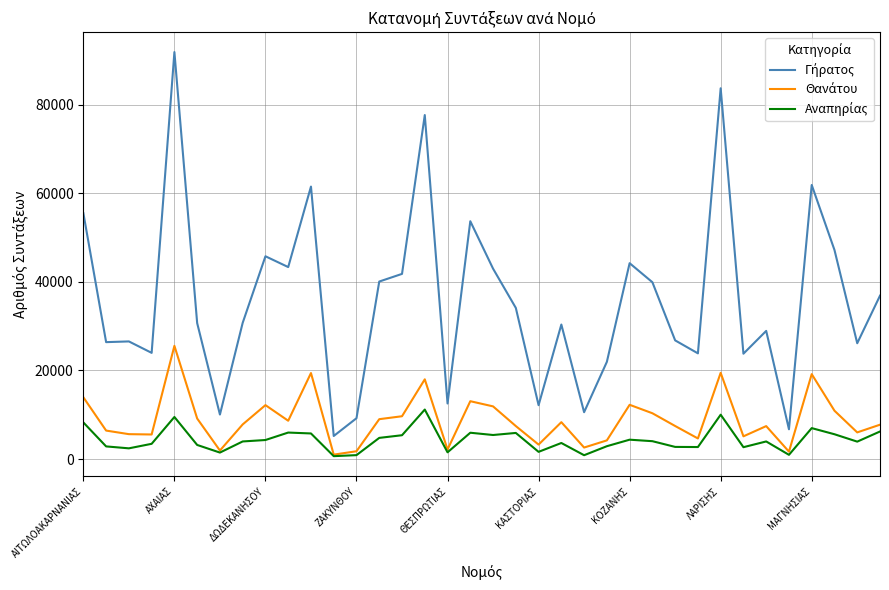

What is the maximum value shown in the chart?

91868